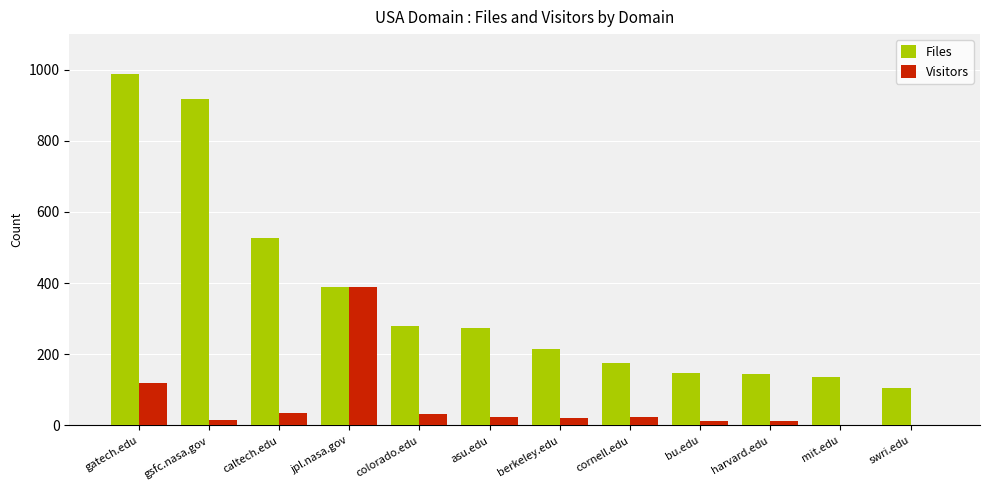

What is the sum of the Visitors values at gsfc.nasa.gov and colorado.edu?

46